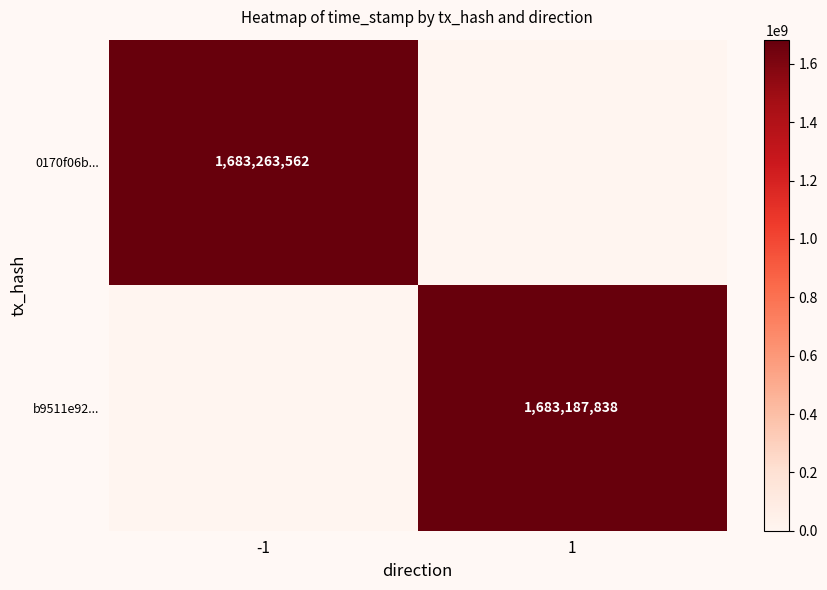

Is it true that 0170f06b... equals 1683263562 at -1?

True